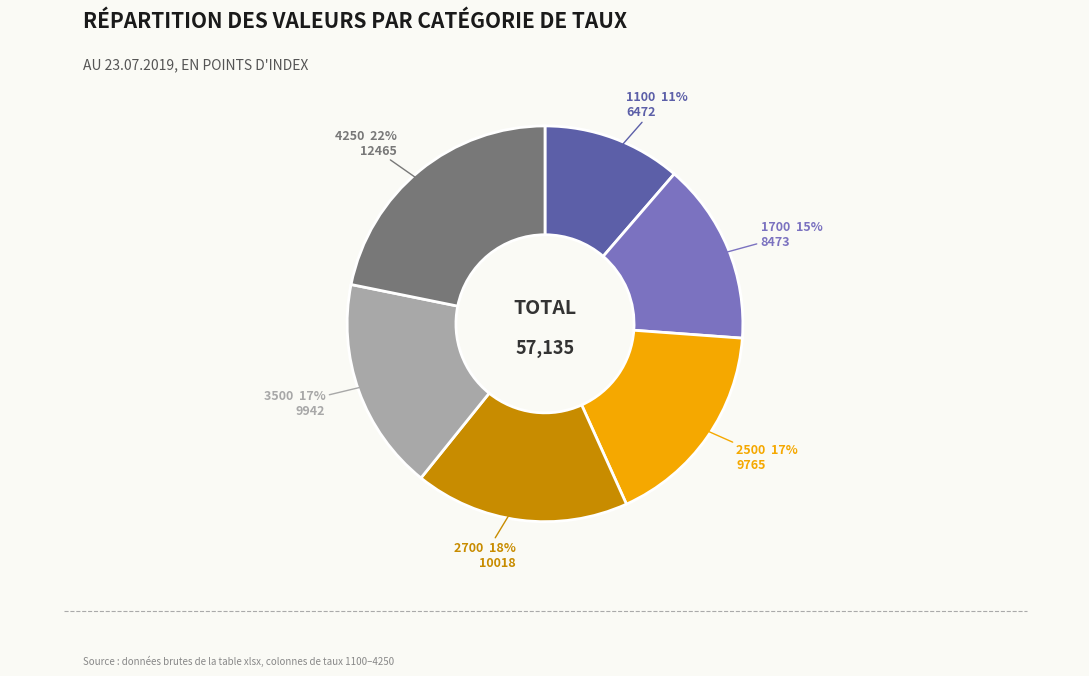

Is it true that 3500 is 5% of the pie?

False